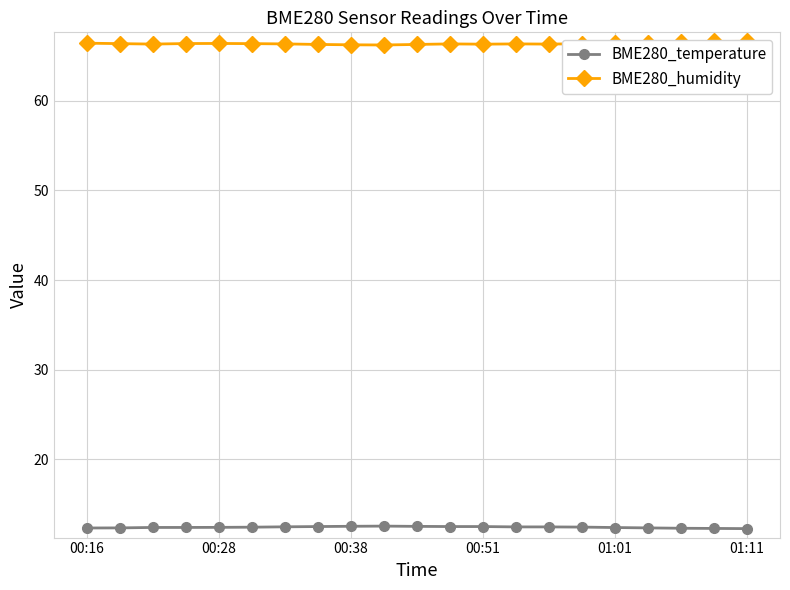

What is the minimum value for BME280_temperature?

12.3